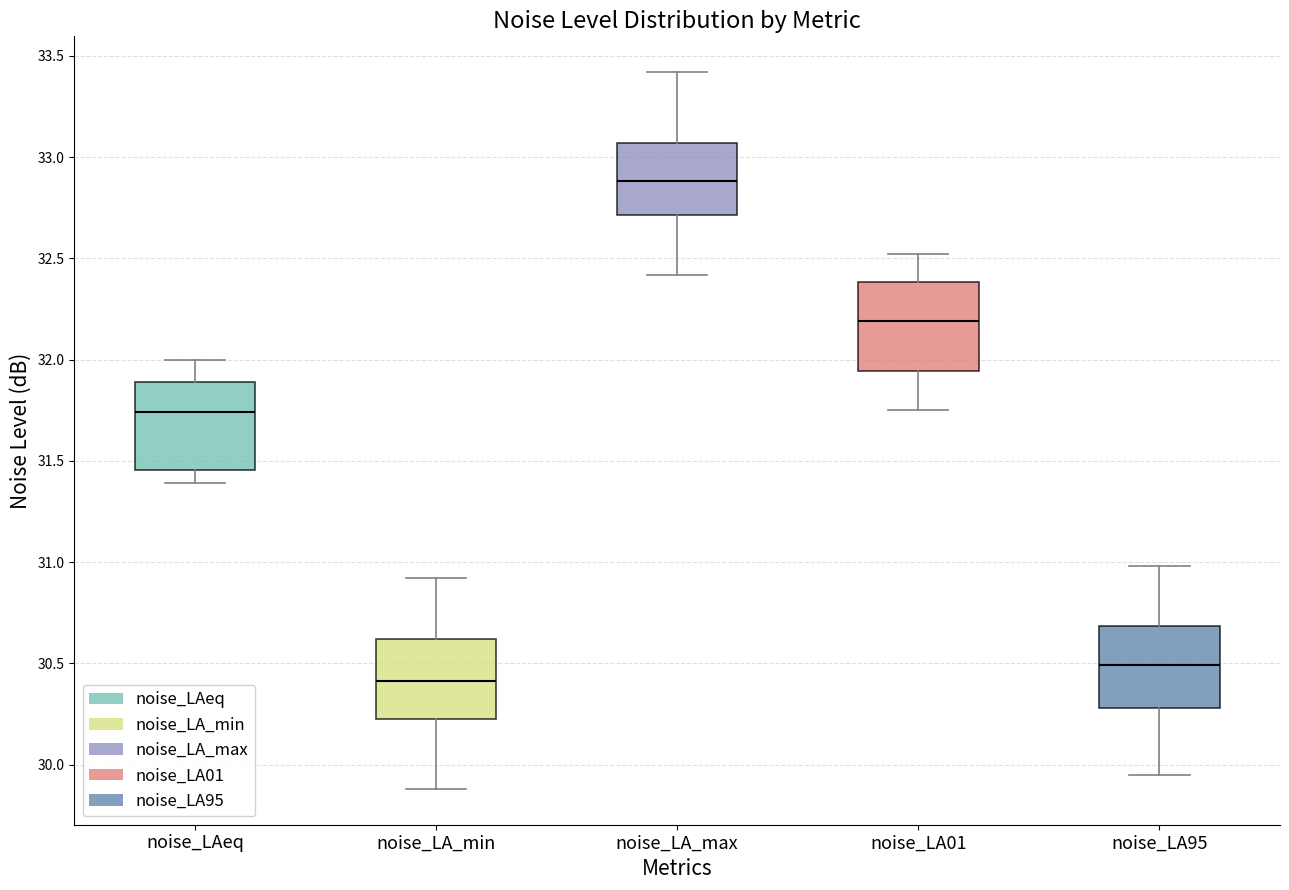

Where is the upper edge of the box for noise_LAeq on the y-axis? The values are not printed on the chart, so give them approximately, as read against the axis.

31.90